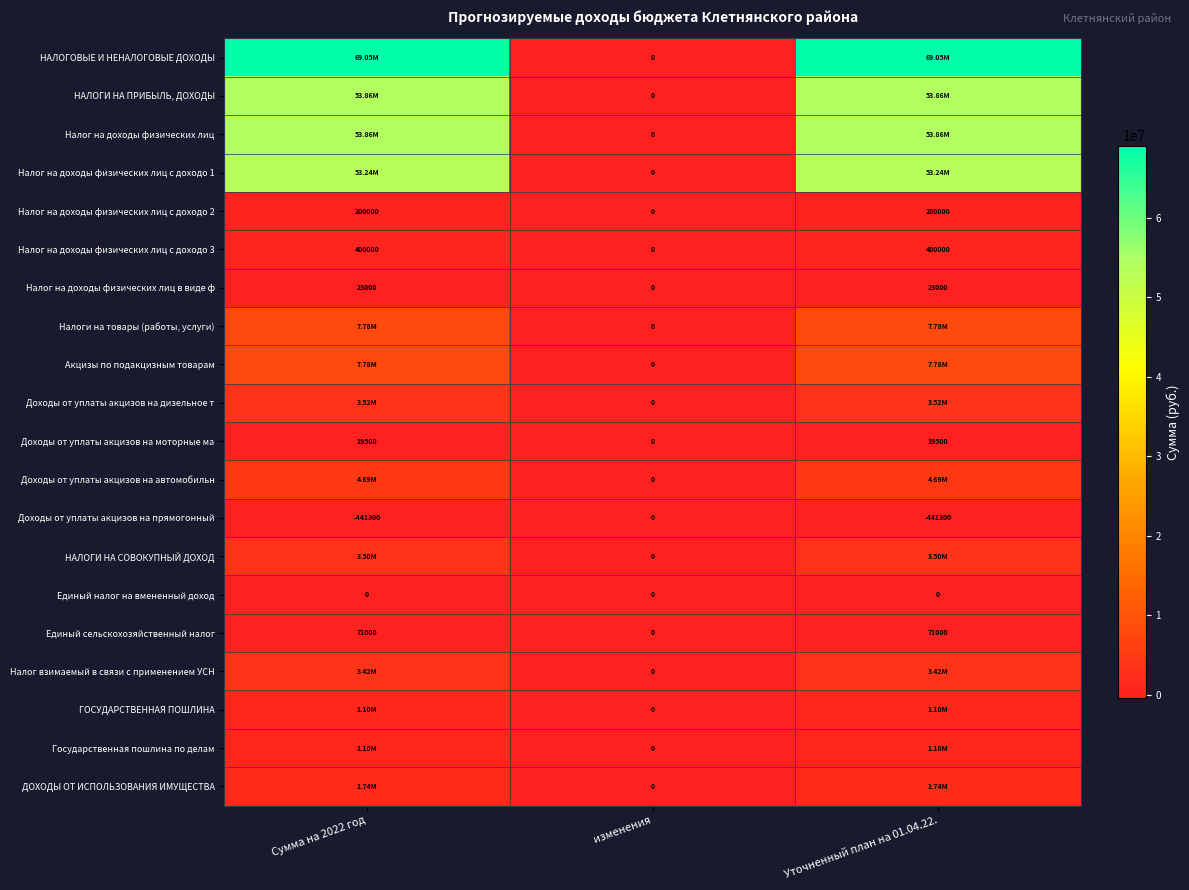

At which label does Налог на доходы физических лиц в виде ф reach its minimum?

изменения